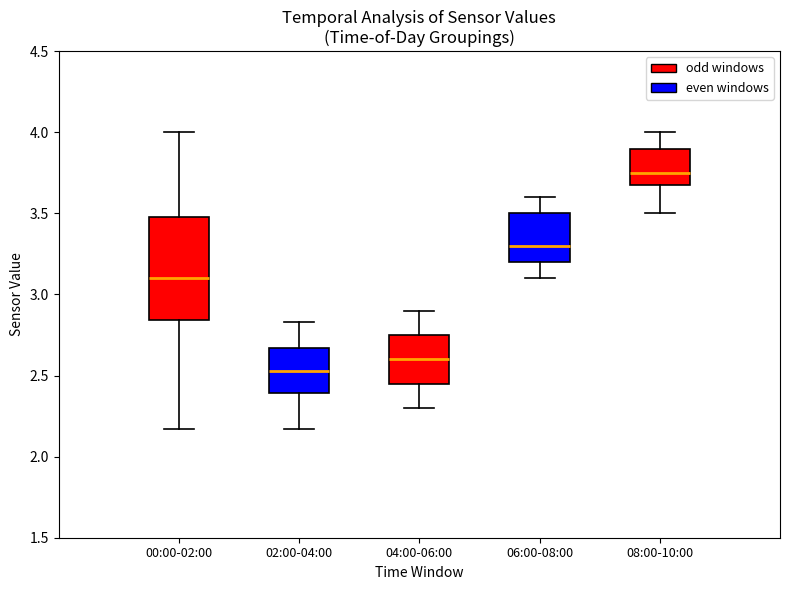

Which box is the tallest, from its lower edge to its upper edge?

00:00-02:00